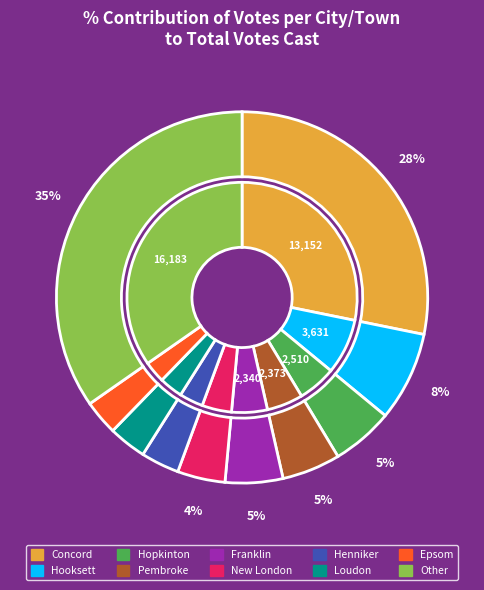

Is New London the majority of the pie?

No